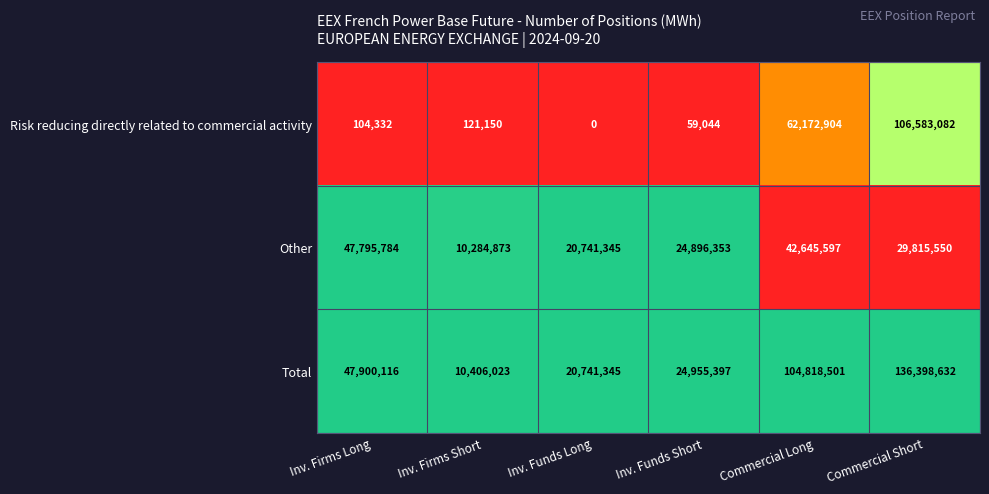

What is the greatest value displayed?

136398632